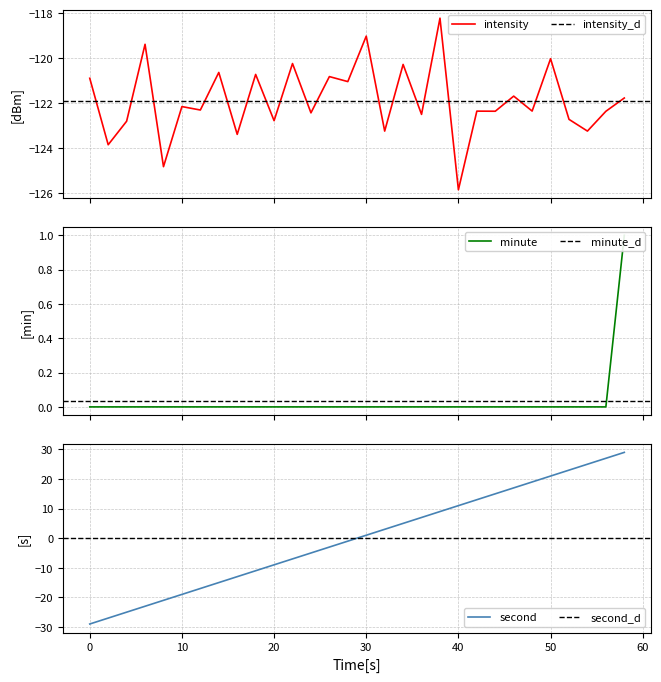

Which series has the largest total across all categories?

minute